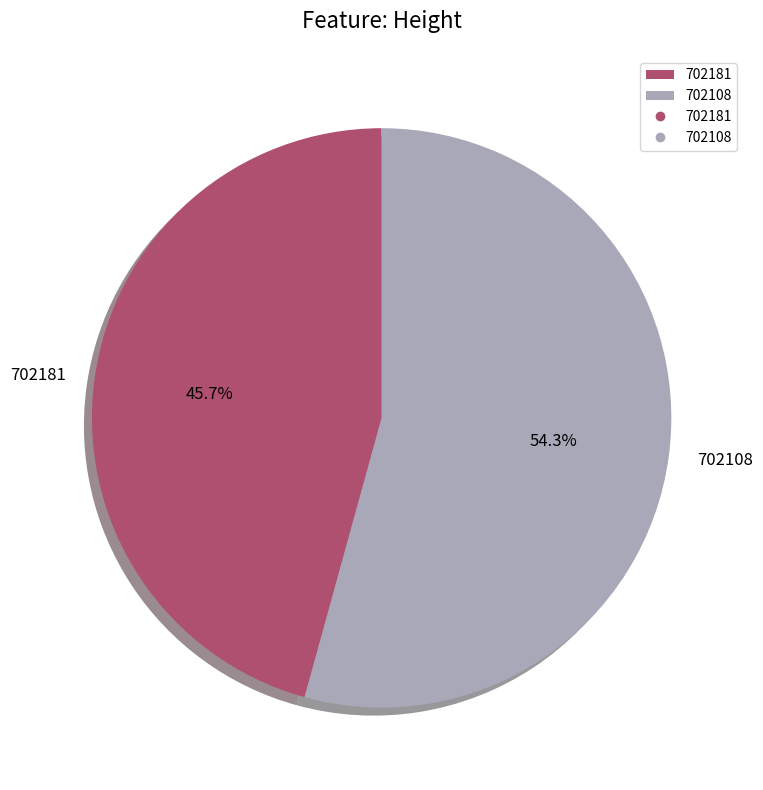

To the nearest percent, what is the difference between the 702108 and 702181 slice percentages?

9%